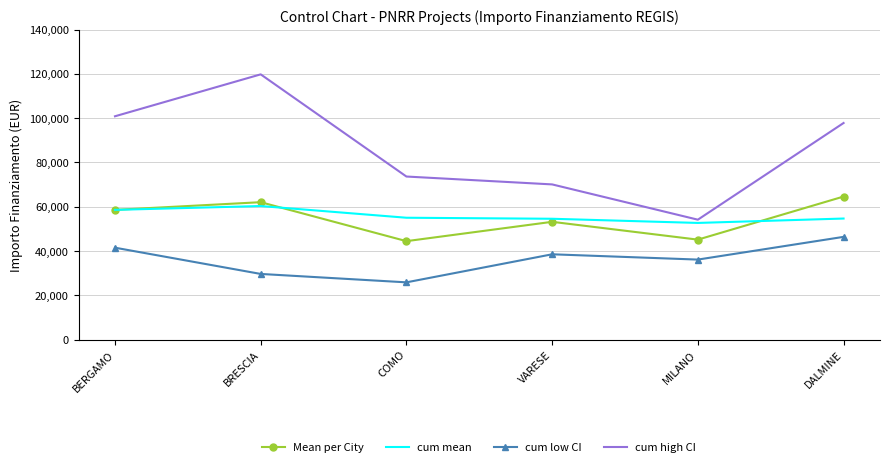

What is the total value across all series at DALMINE?

263458.3